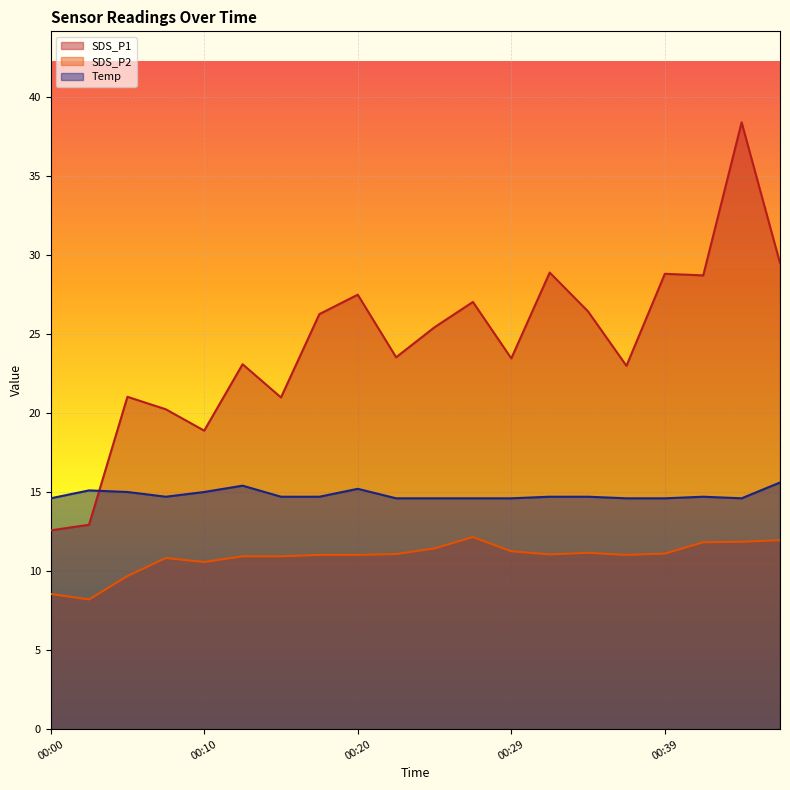

Which series has the largest range (max minus min)?

SDS_P1